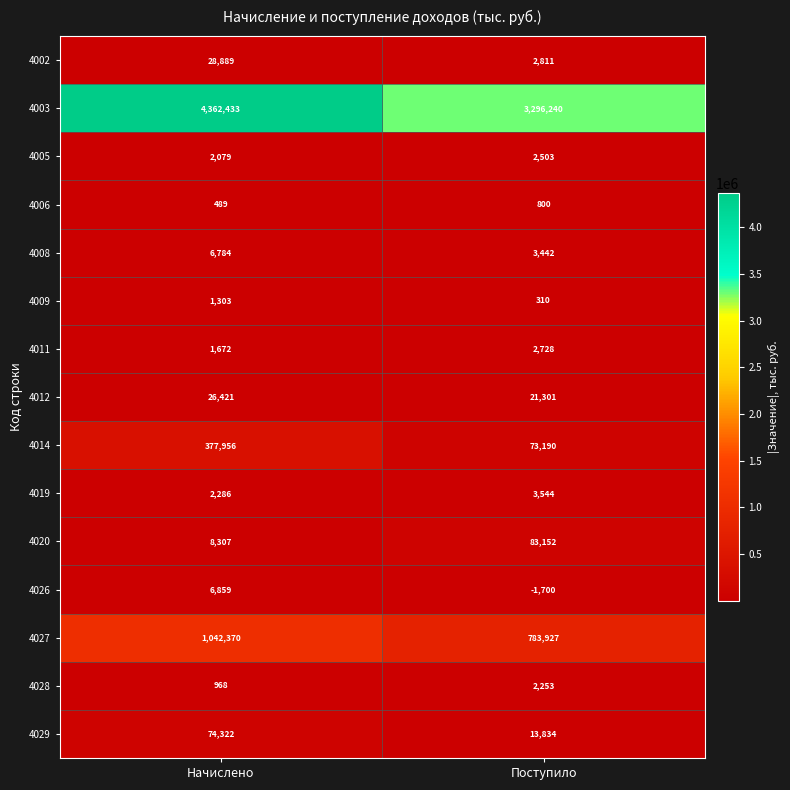

What value does the 4029 series have at Начислено, to the nearest 50?

74300